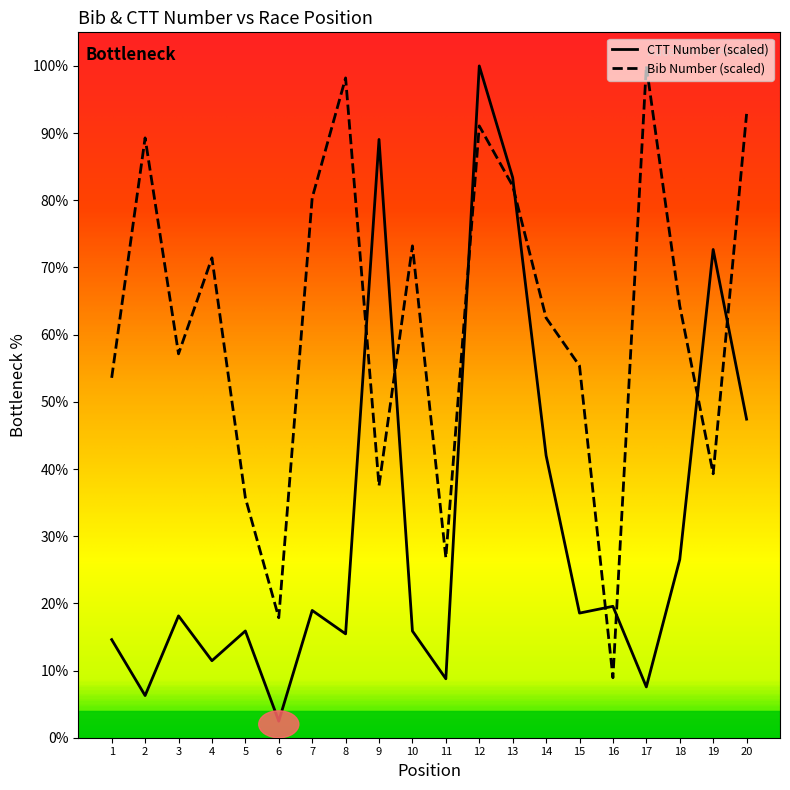

Reading left to right, list all the values displayed in this chart.

number: 1=53.6	2=89.3	3=57.1	4=71.4	5=35.7	6=17.9	7=80.4	8=98.2	9=37.5	10=73.2	11=26.8	12=91.1	13=82.1	14=62.5	15=55.4	16=8.9	17=100.0	18=64.3	19=39.3	20=92.9
ctt_number: 1=14.6	2=6.3	3=18.1	4=11.5	5=15.9	6=2.5	7=18.9	8=15.5	9=89.1	10=15.9	11=8.8	12=100.0	13=83.4	14=42.0	15=18.6	16=19.6	17=7.6	18=26.5	19=72.7	20=47.4